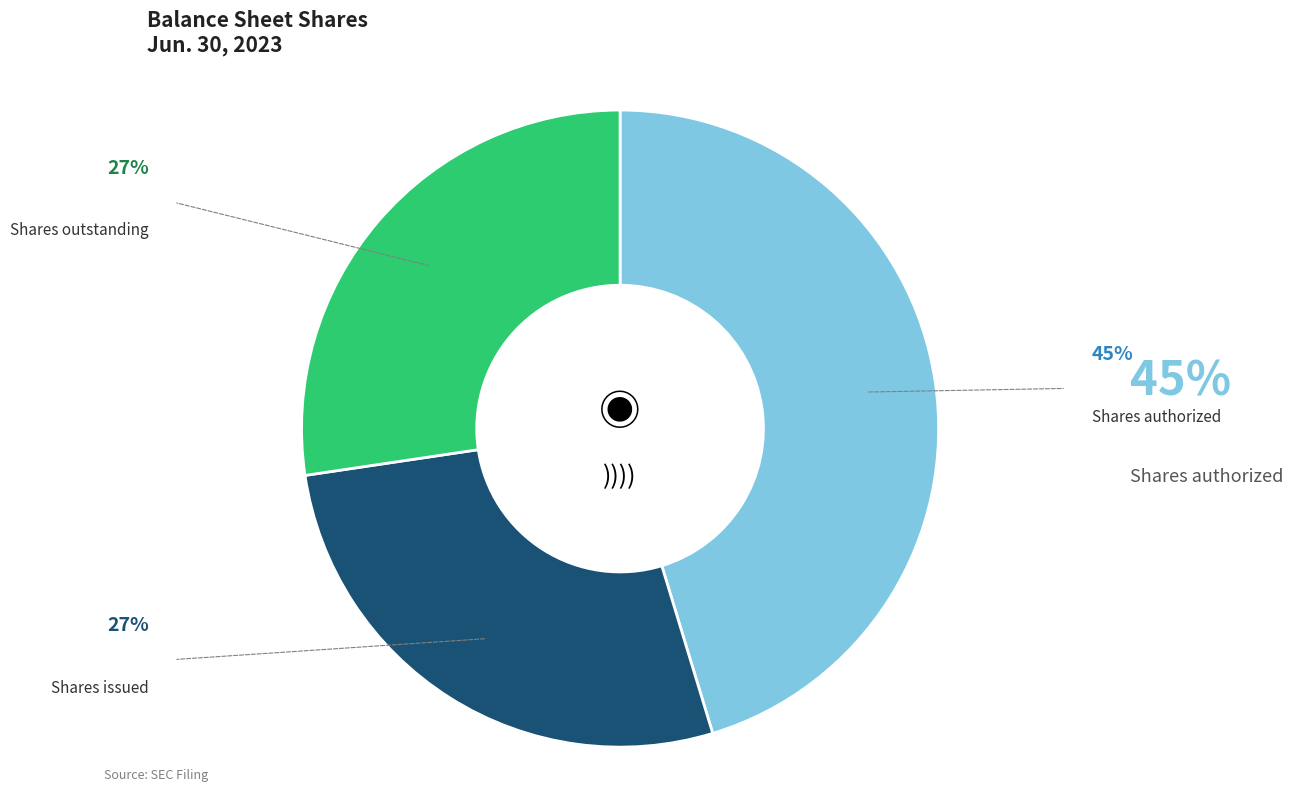

Is there any slice that represents more than half of the pie?

No